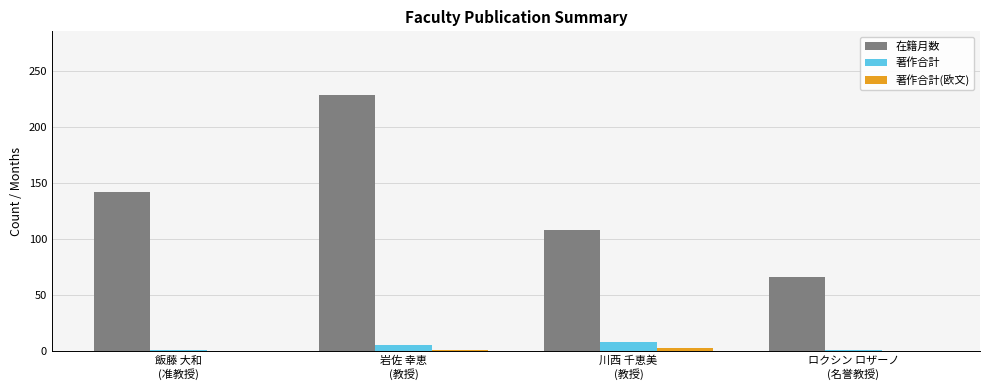

Which series has the largest total across all categories?

在籍月数